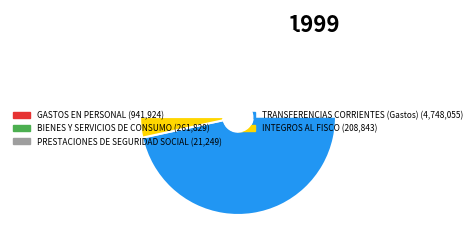

Which has a higher value, GASTOS EN PERSONAL or INTEGROS AL FISCO?

GASTOS EN PERSONAL